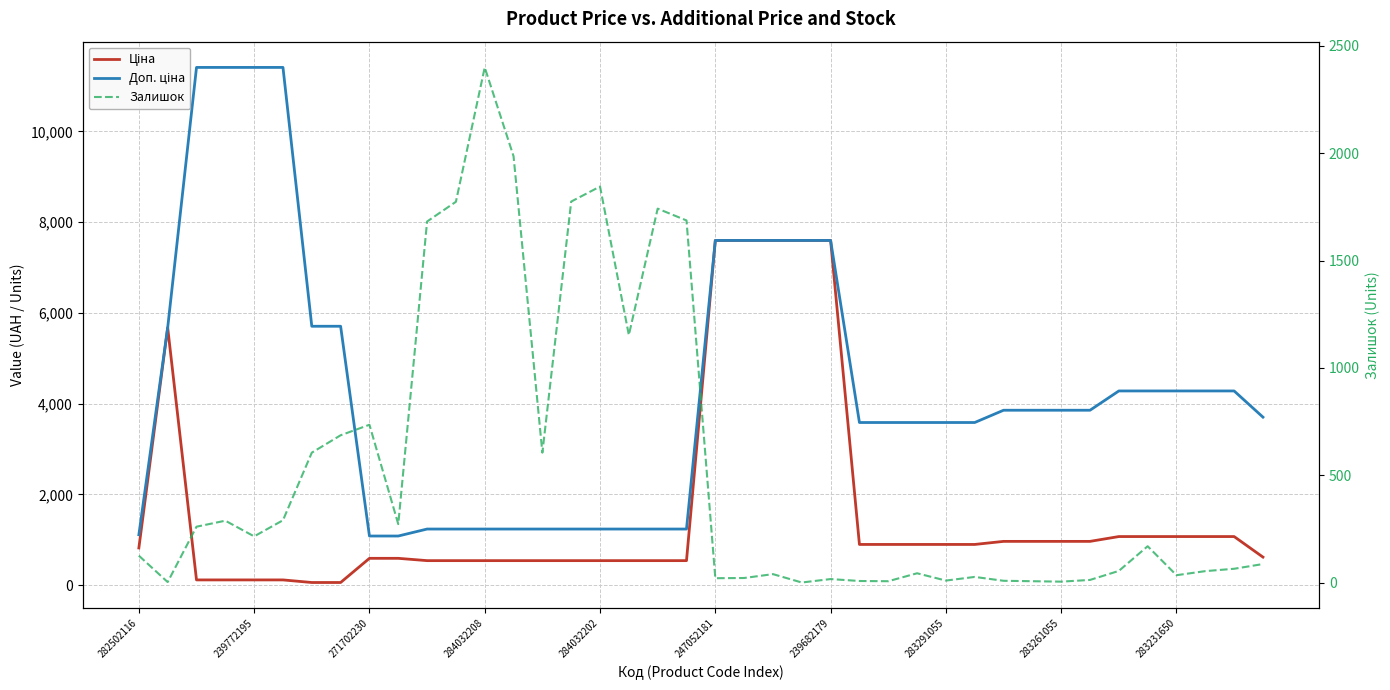

How many distinct data groups are displayed?

3